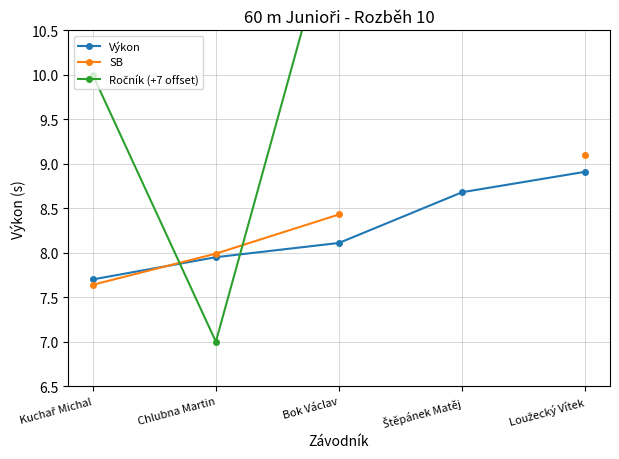

At how many categories does at least one series exceed 7?

5